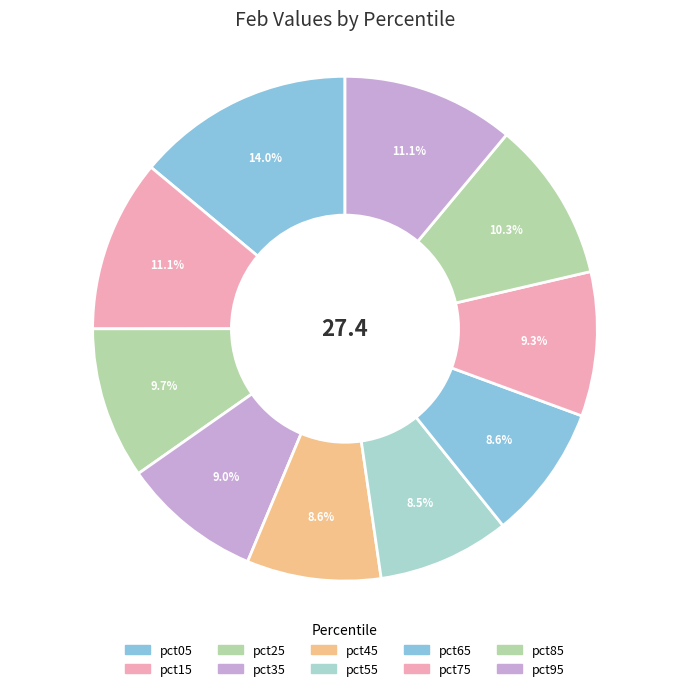

Count the number of slices in the pie.

10